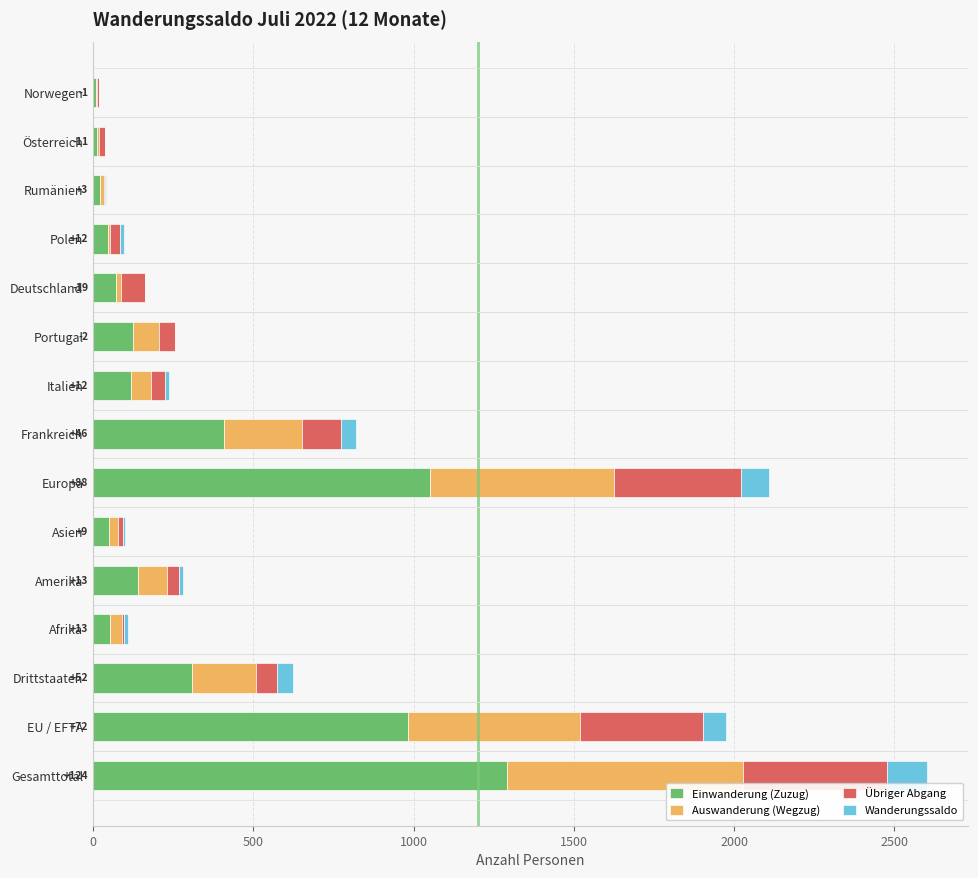

Where is Einwanderung (Zuzug) nearest to the value 650?

Frankreich